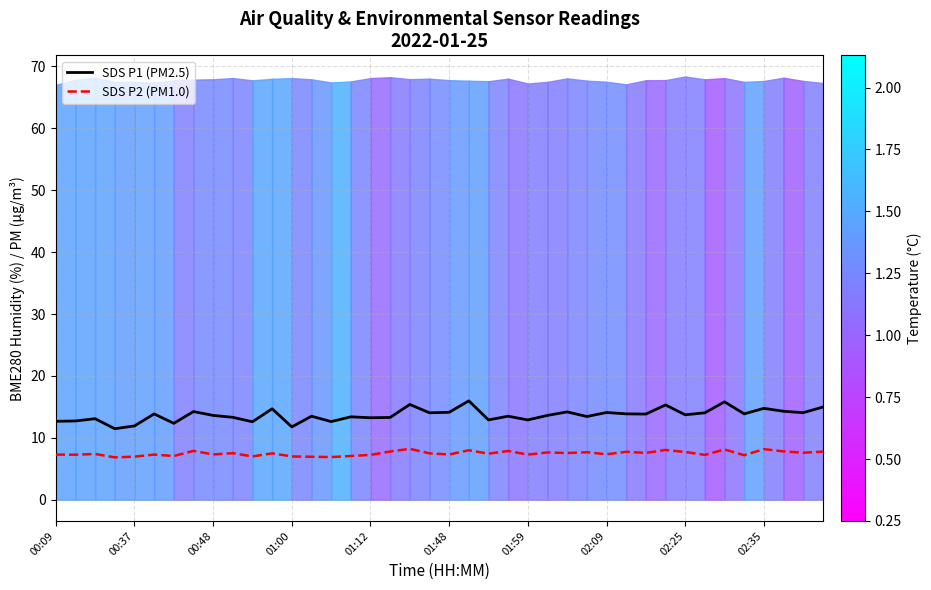

The value of SDS P2 (PM1.0) at 29 is 7.8. True or false?

True